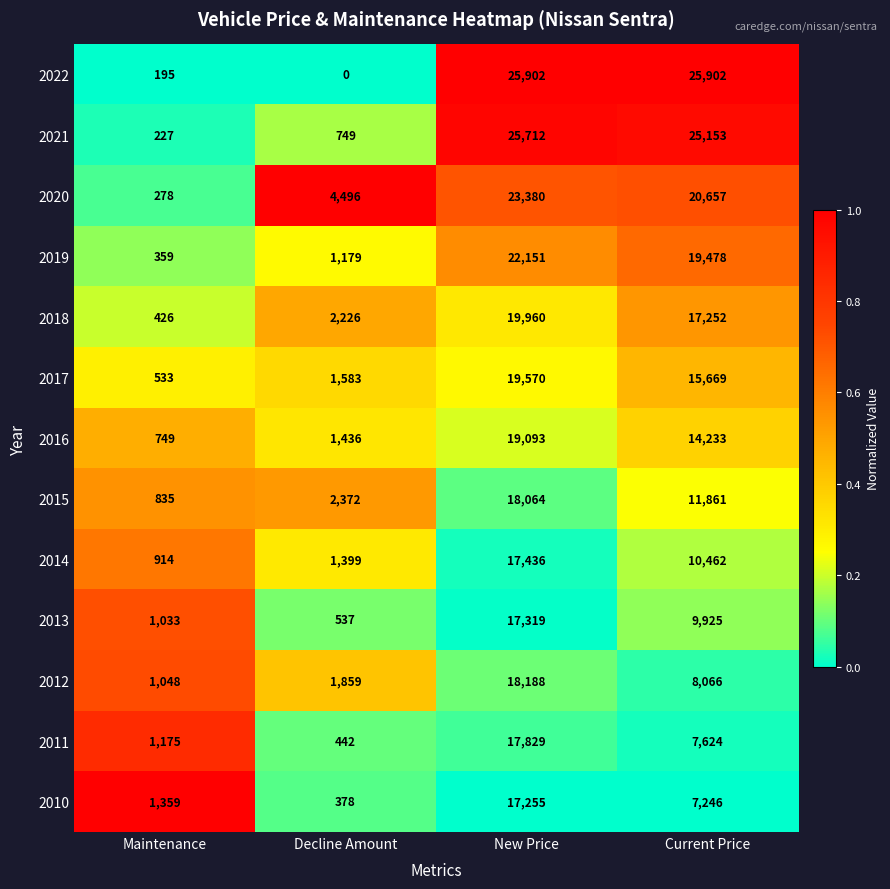

The value of 2016 at Current Price is 8276. True or false?

False